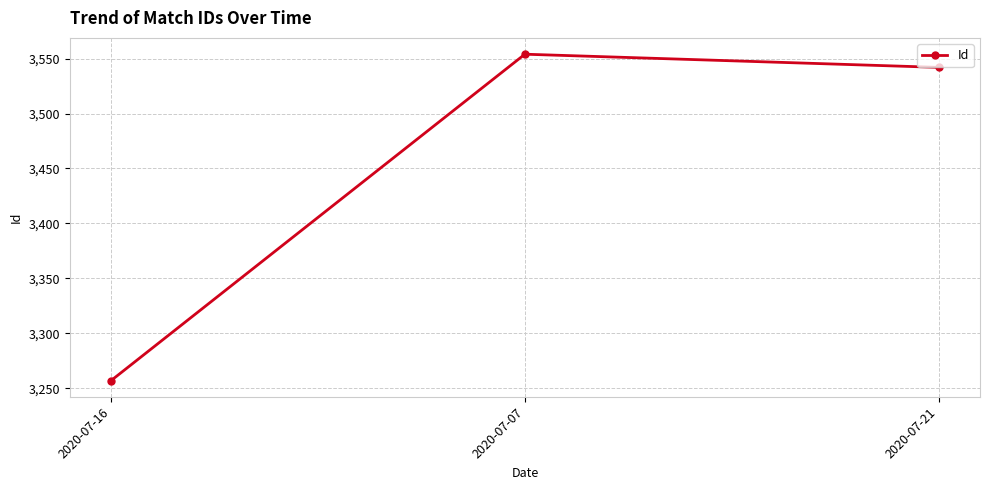

Rank the categories by value from lowest to highest.

2020-07-16, 2020-07-21, 2020-07-07